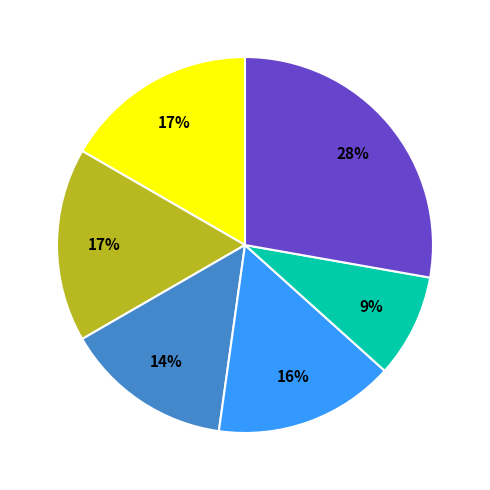

To the nearest percent, what is the average slice percentage?

17%